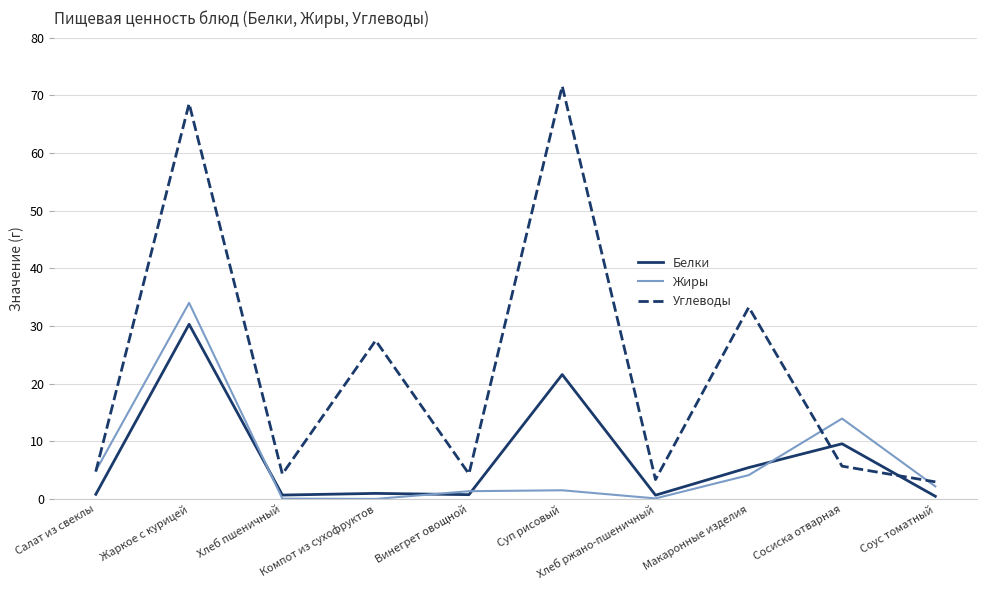

Which label corresponds to the largest value in the chart?

Суп рисовый